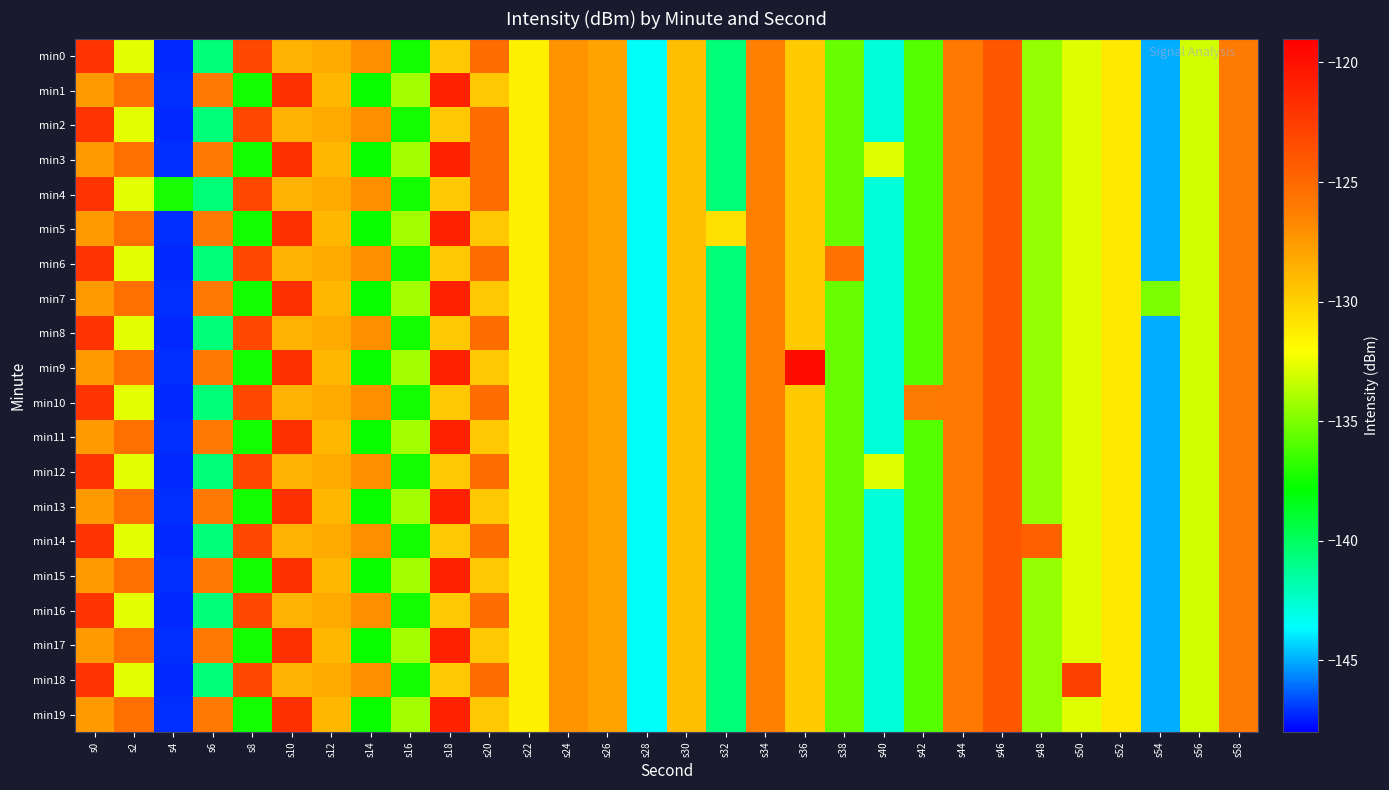

Count the number of categories in the chart.

30